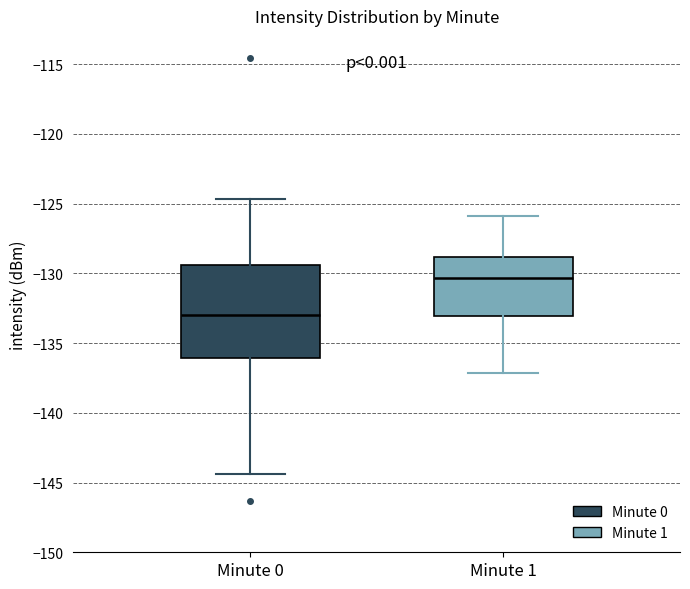

Reading left to right, read every box against the y-axis: the position of its median line, the range the box covers, and the ends of its whiskers. The values are not printed on the chart, so give them approximately, as read against the axis.

Minute 0: median -133.0, box -136.0 to -129.5, whiskers -144.5 to -124.5
Minute 1: median -130.5, box -133.0 to -129.0, whiskers -137.0 to -126.0